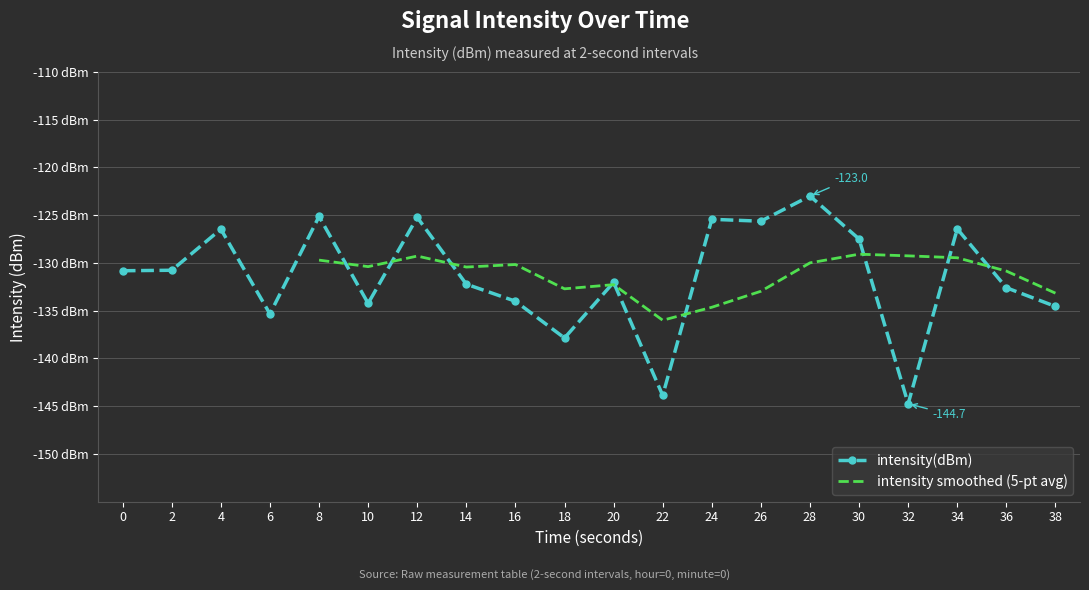

List the labels in order of value, largest first.

28, 8, 12, 24, 26, 34, 4, 30, 2, 0, 20, 14, 36, 16, 10, 38, 6, 18, 22, 32